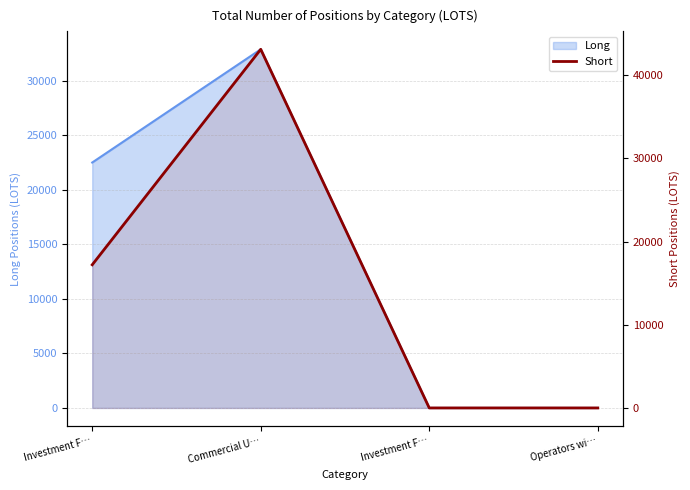

The value at Operators wi… is 23849.2. True or false?

False